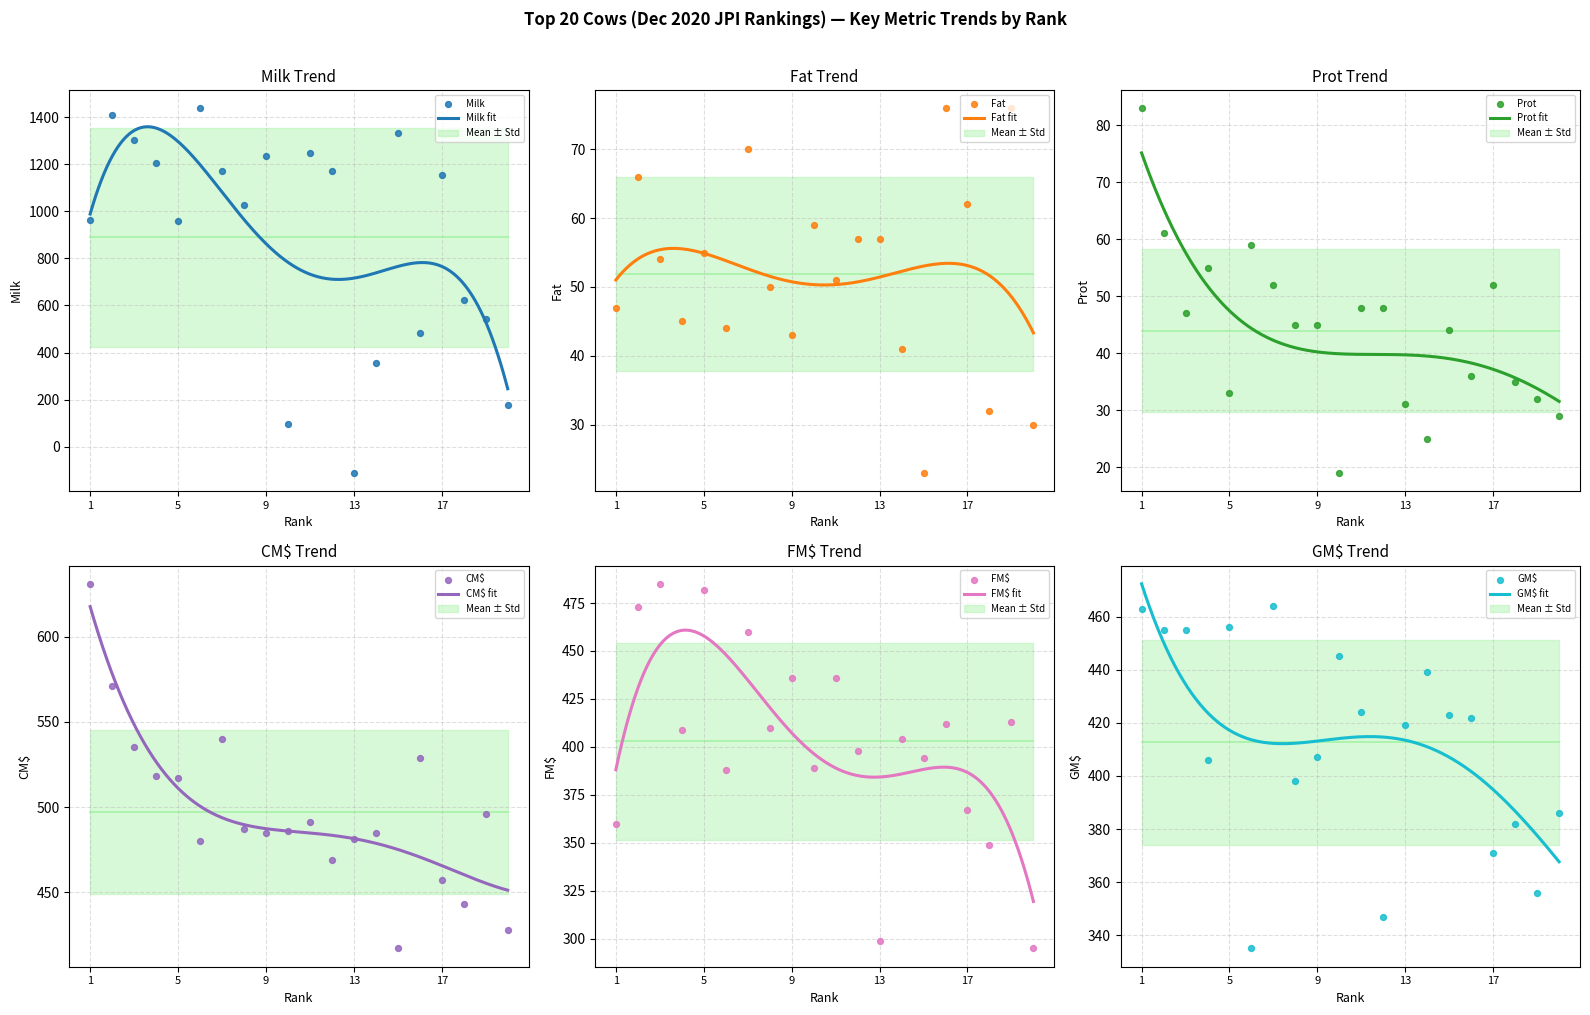

Which series has the largest Y range (max minus min)?

Milk